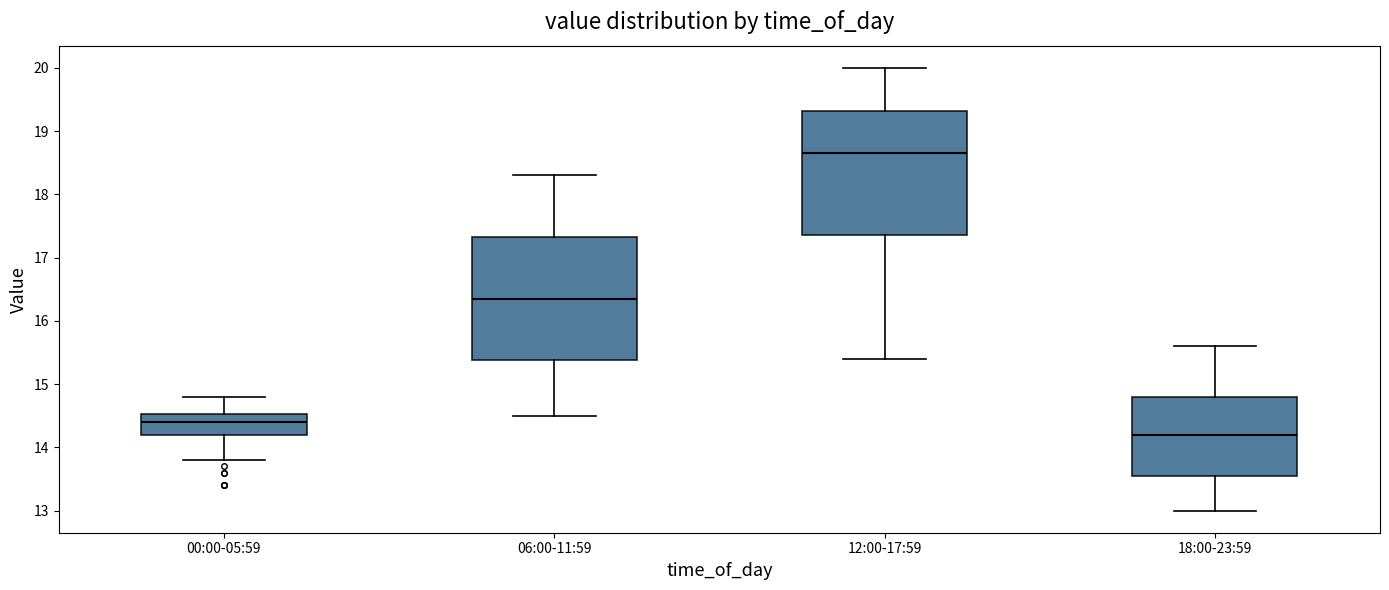

Reading left to right, read every box against the y-axis: the position of its median line, the range the box covers, and the ends of its whiskers. The values are not printed on the chart, so give them approximately, as read against the axis.

00:00-05:59: median 14.4, box 14.2 to 14.5, whiskers 13.8 to 14.8
06:00-11:59: median 16.4, box 15.4 to 17.3, whiskers 14.5 to 18.3
12:00-17:59: median 18.7, box 17.4 to 19.3, whiskers 15.4 to 20.0
18:00-23:59: median 14.2, box 13.6 to 14.8, whiskers 13.0 to 15.6